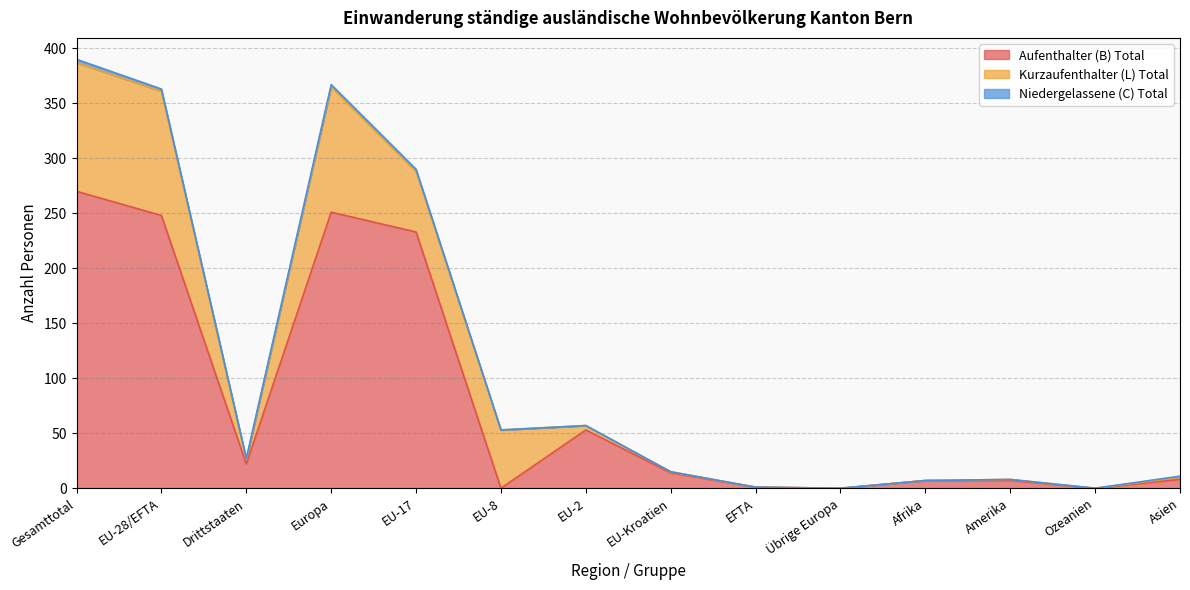

What are all the series names shown in the legend?

Aufenthalter (B) Total, Kurzaufenthalter (L) Total, Niedergelassene (C) Total